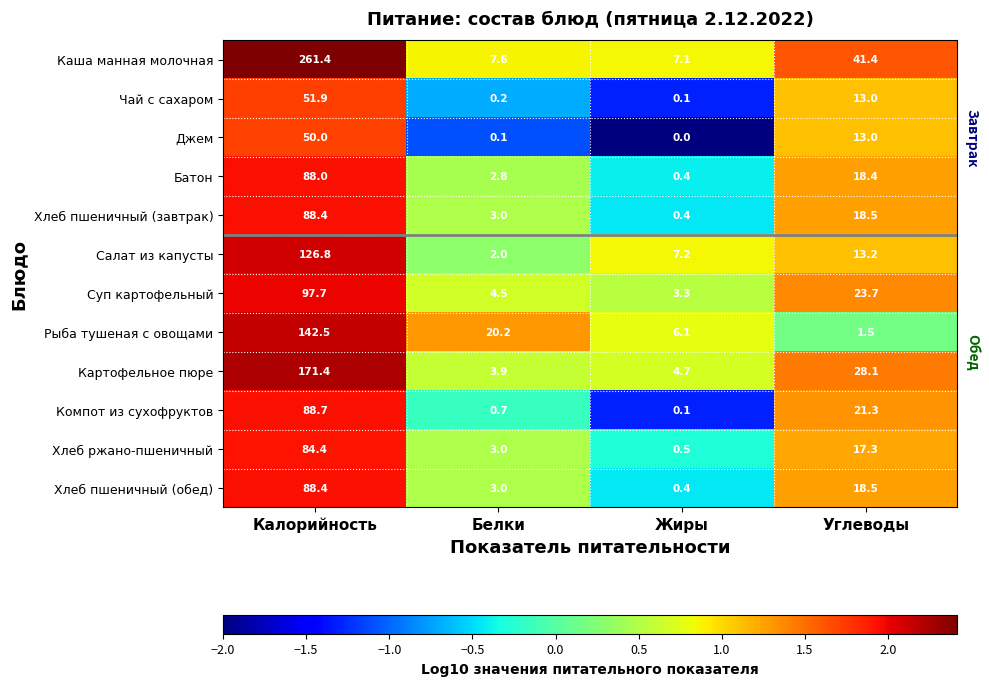

What is the total value across all series at Жиры?

30.3